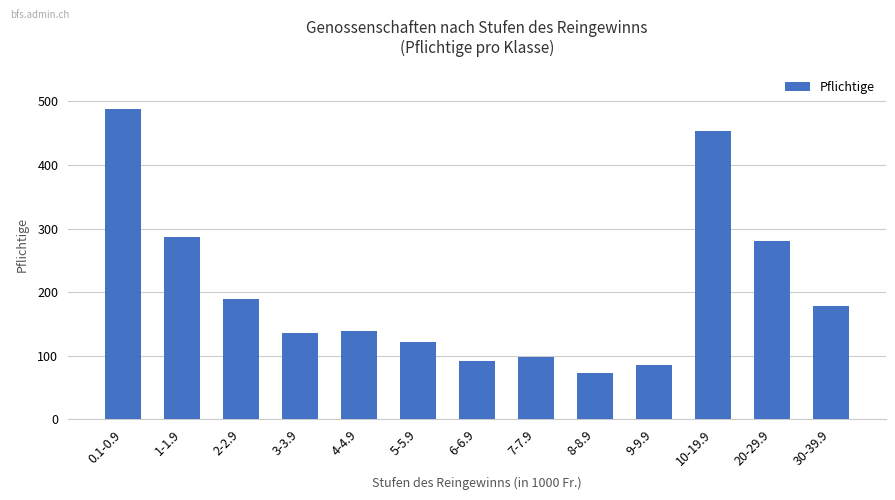

What is the difference between the maximum and minimum values?

415